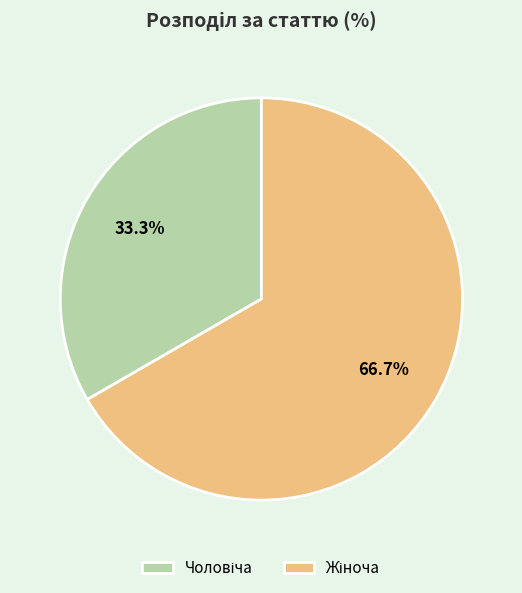

Is there a majority slice in this chart?

Yes